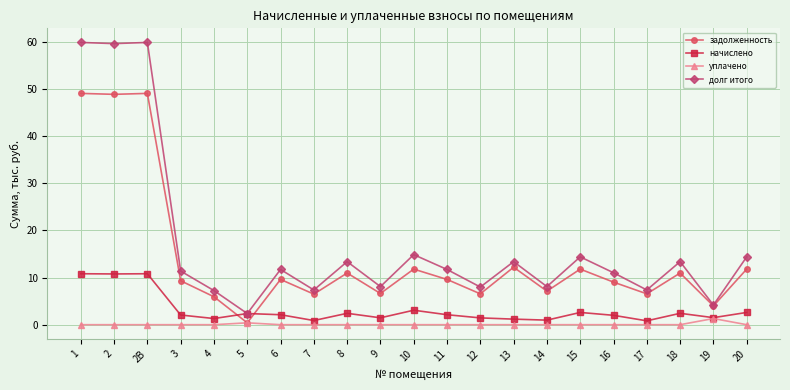

How many distinct data groups are displayed?

4